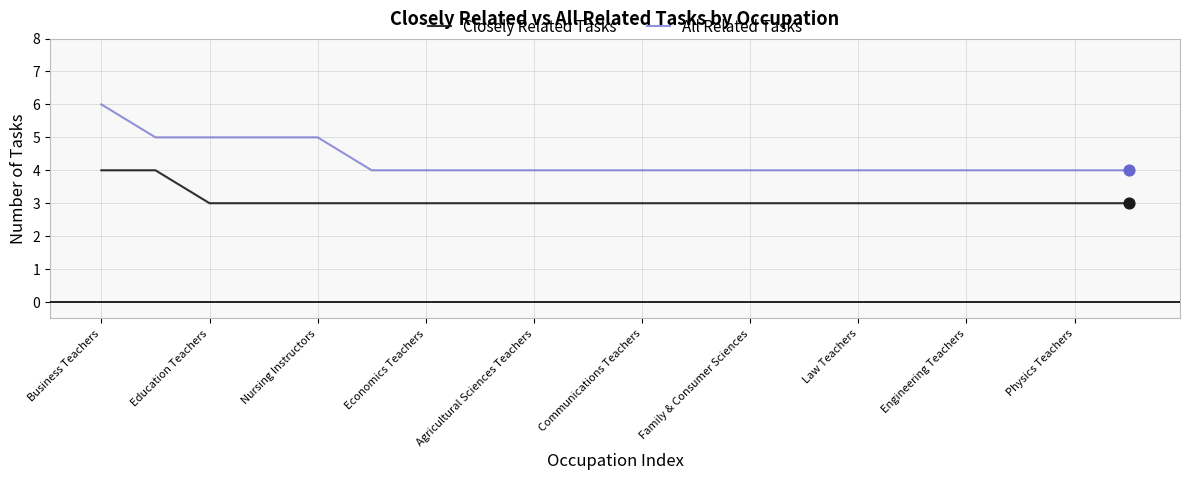

Which series has the largest total across all categories?

All Related Tasks